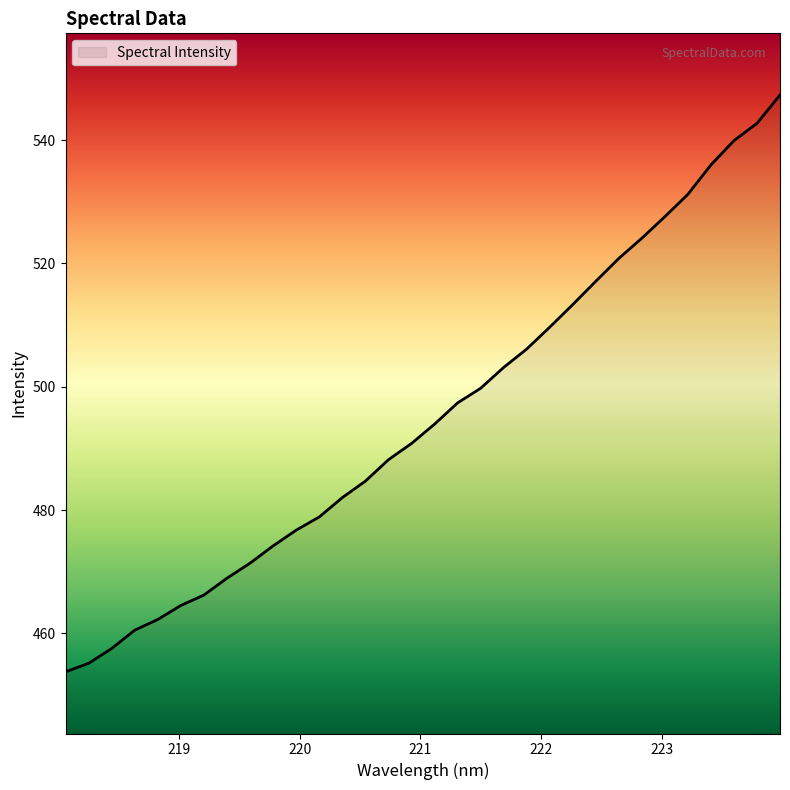

What is the minimum value shown in the chart?

453.8